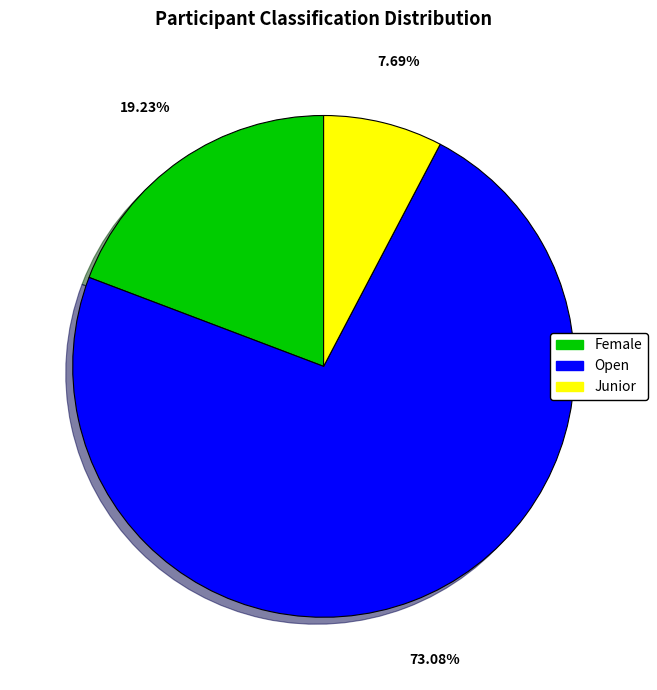

How much of the chart is everything except Female?

80.8%